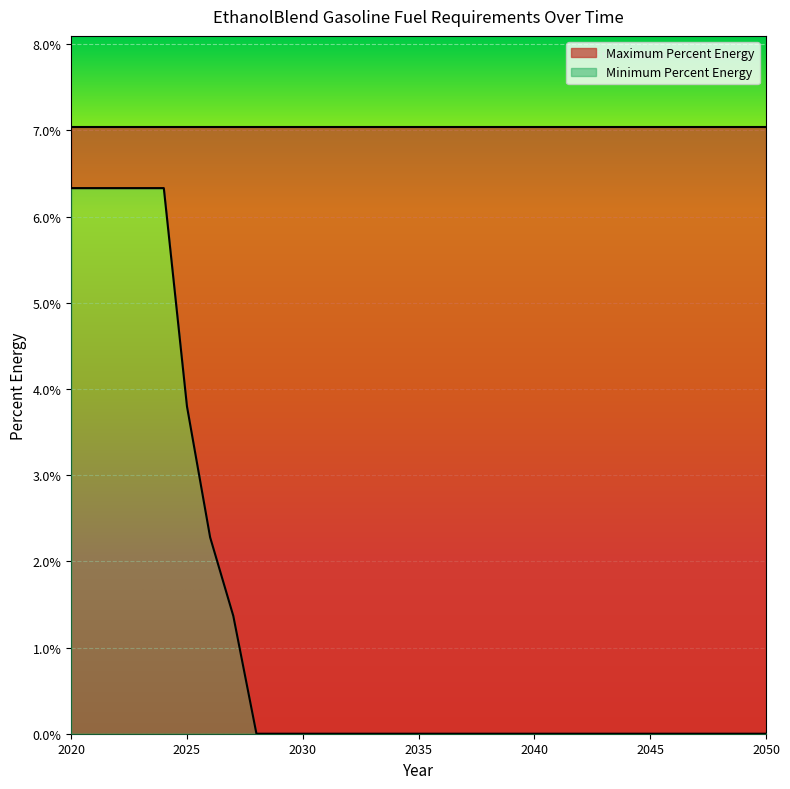

Reading left to right, what are all the values shown in this chart?

0.1	0.1	0.1	0.1	0.1	0.0	0.0	0.0	0.0	0.0	0.0	0.0	0.0	0.0	0.0	0.0	0.0	0.0	0.0	0.0	0.0	0.0	0.0	0.0	0.0	0.0	0.0	0.0	0.0	0.0	0.0